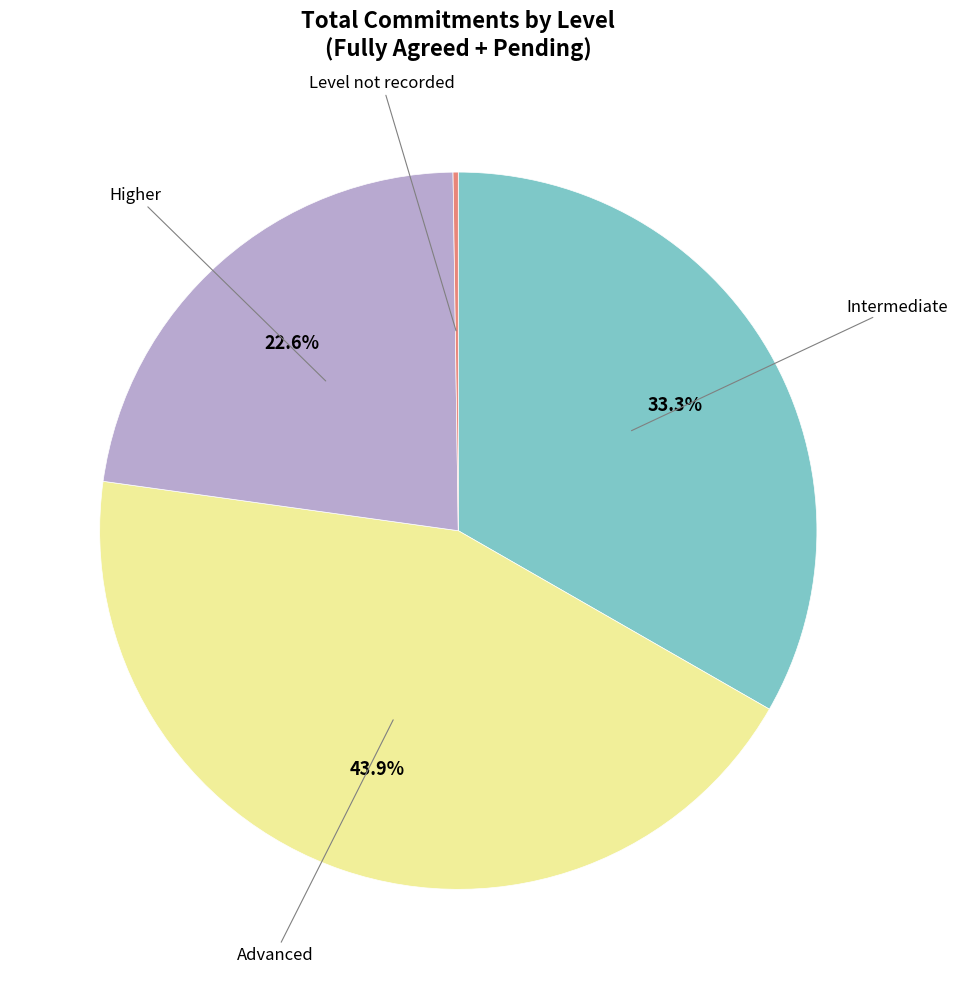

Is there any slice that represents more than half of the pie?

No